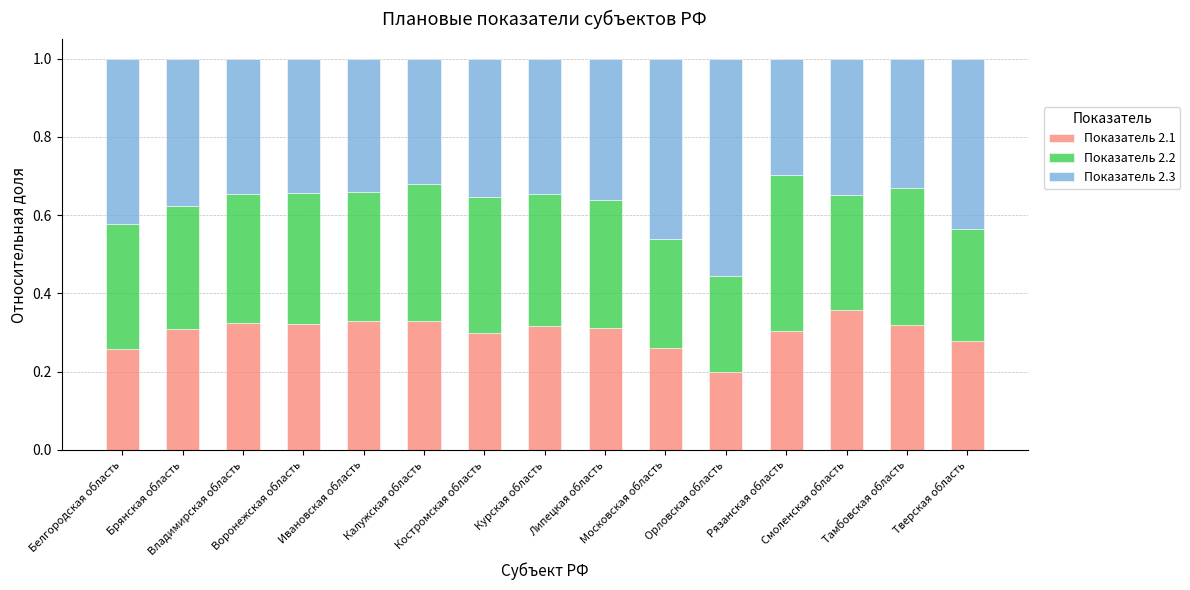

What is the sum of all Показатель 2.1 values?

4.5